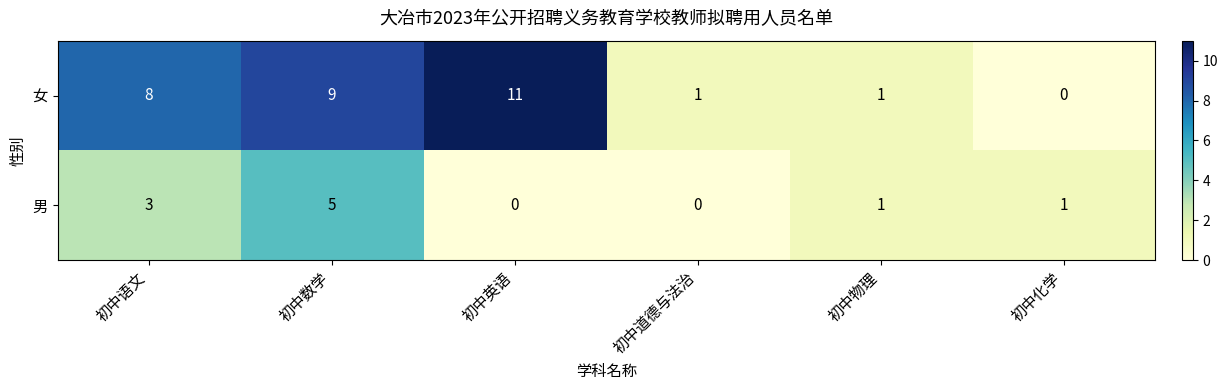

Reading left to right, what are all the values shown in this chart?

女: 8	9	11	1	1	0
男: 3	5	0	0	1	1